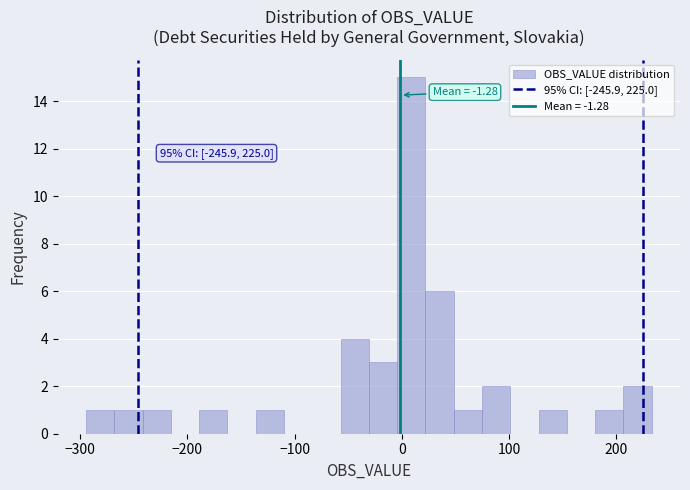

Read against the x-axis, roughly where is the centre of the tallest bar?

10